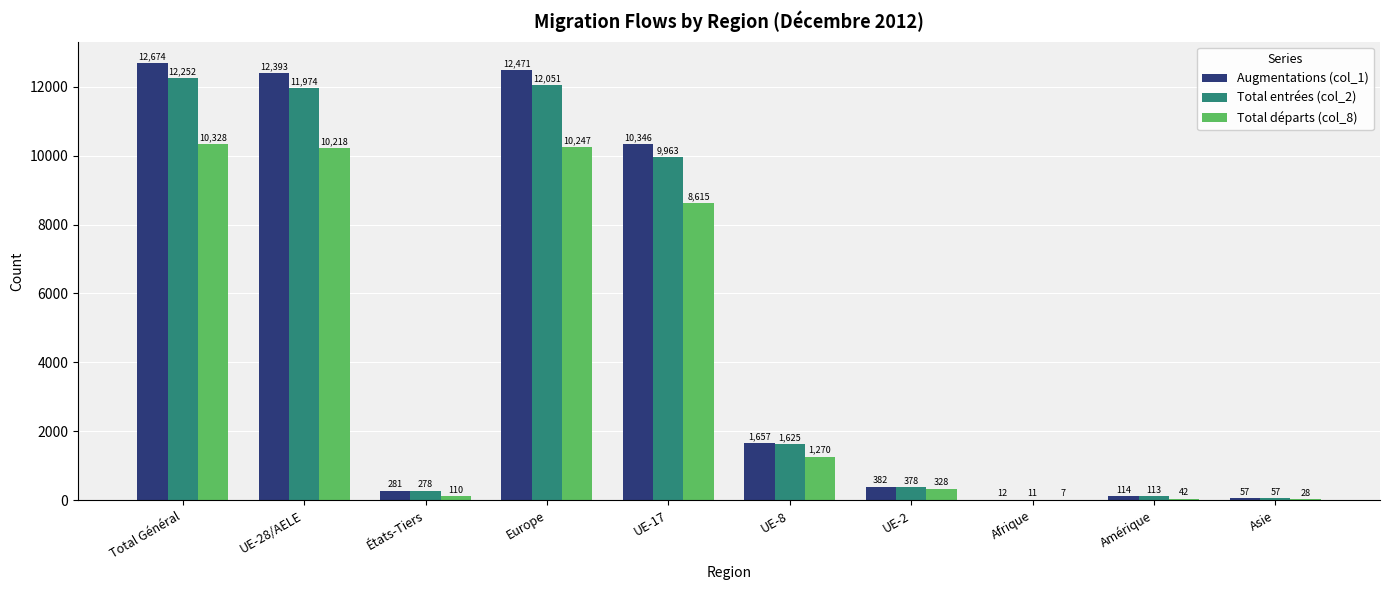

Are the bars grouped side by side (vs. stacked)?

Yes